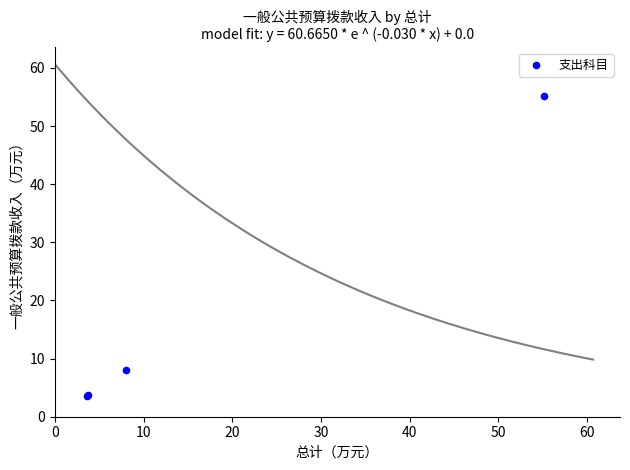

What Y value in the scatter plot is closest to 29?

8.0